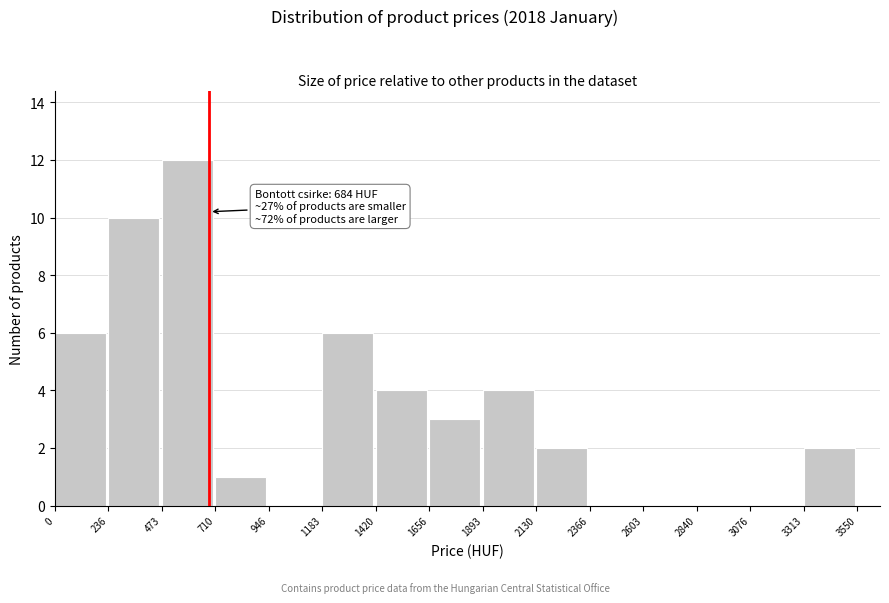

Over which range of the x-axis is the bar tallest?

473 to 710